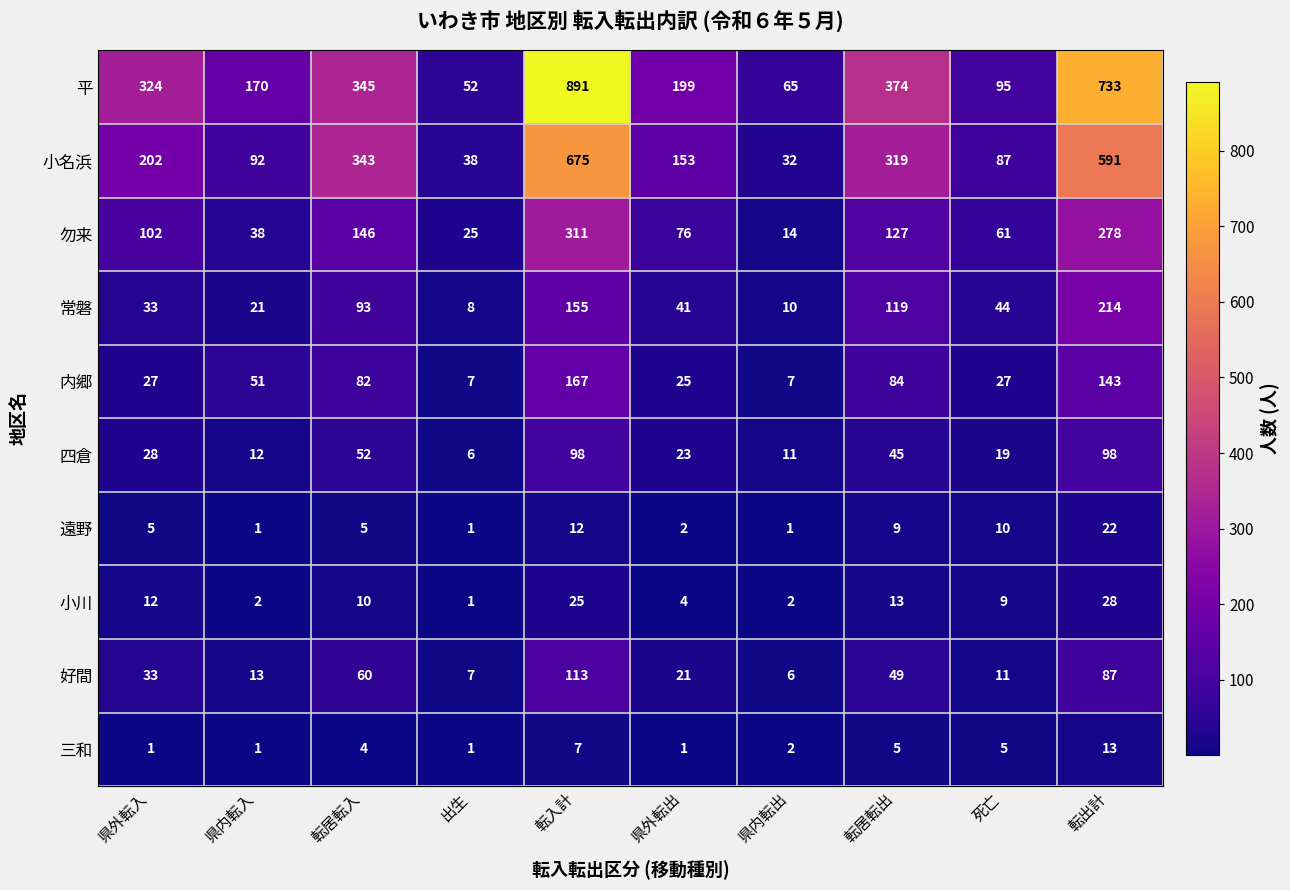

What is the approximate value of 小名浜 at 死亡, to the nearest 10?

90